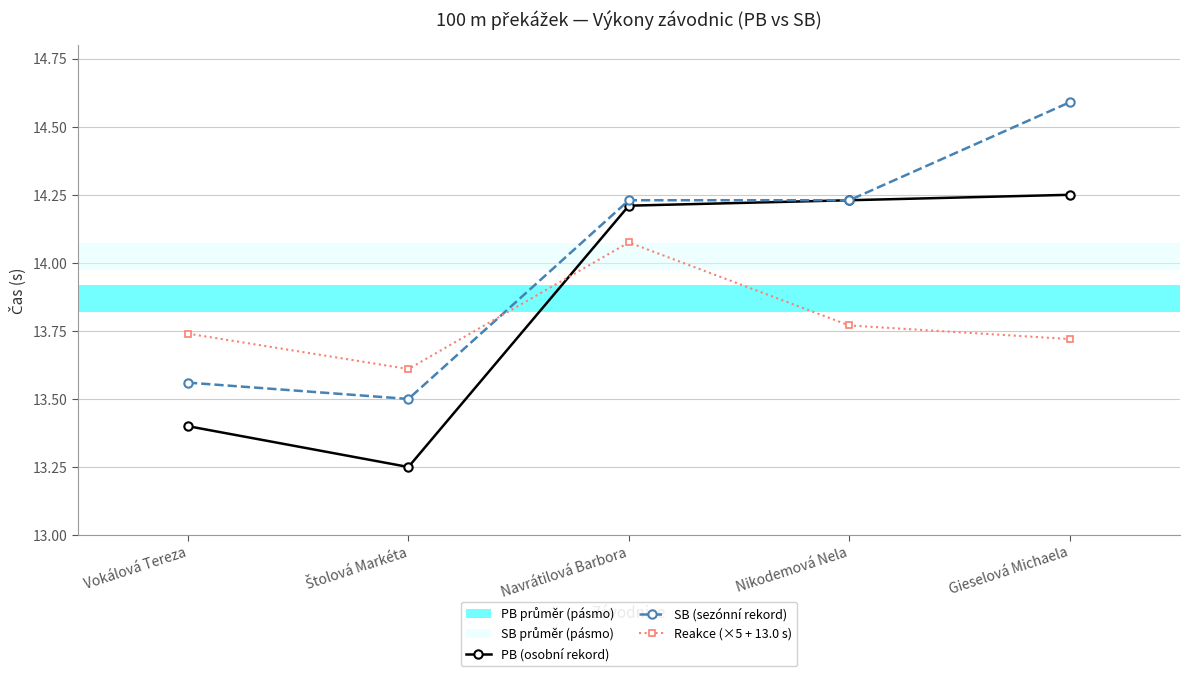

Count the PB (osobní rekord) values in the range 13 to 14.

2